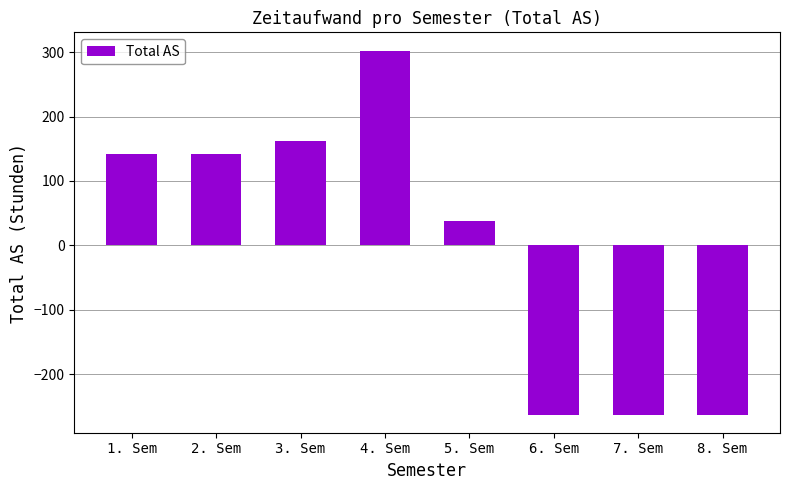

Read the value at 3. Sem.

162.5